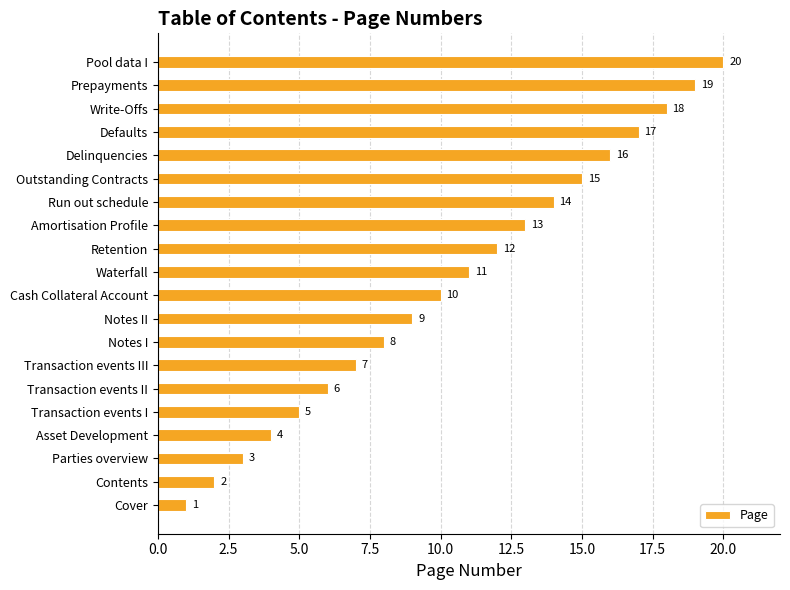

The value at Notes I is 14. True or false?

False